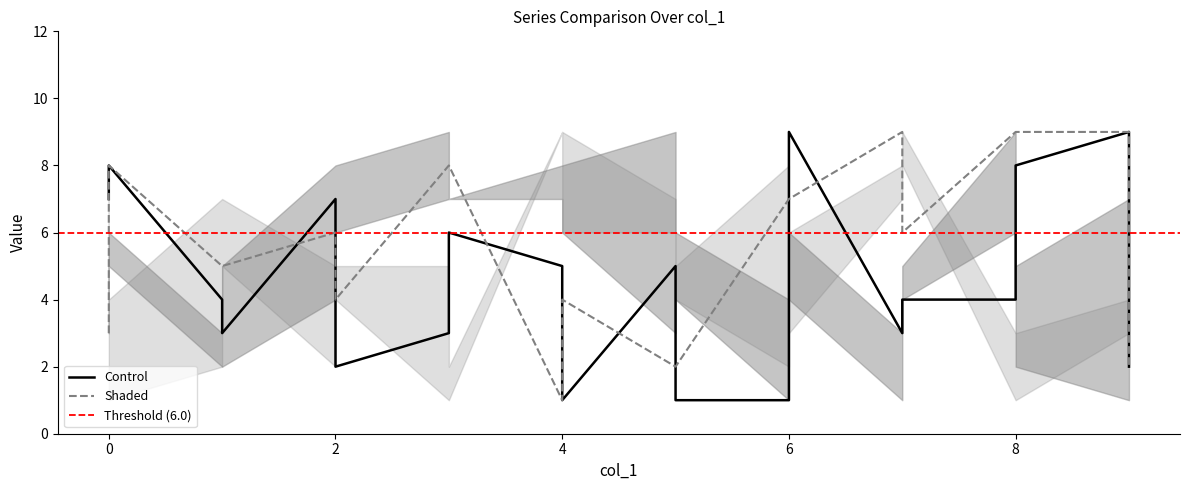

What is the maximum value shown in the chart?

9